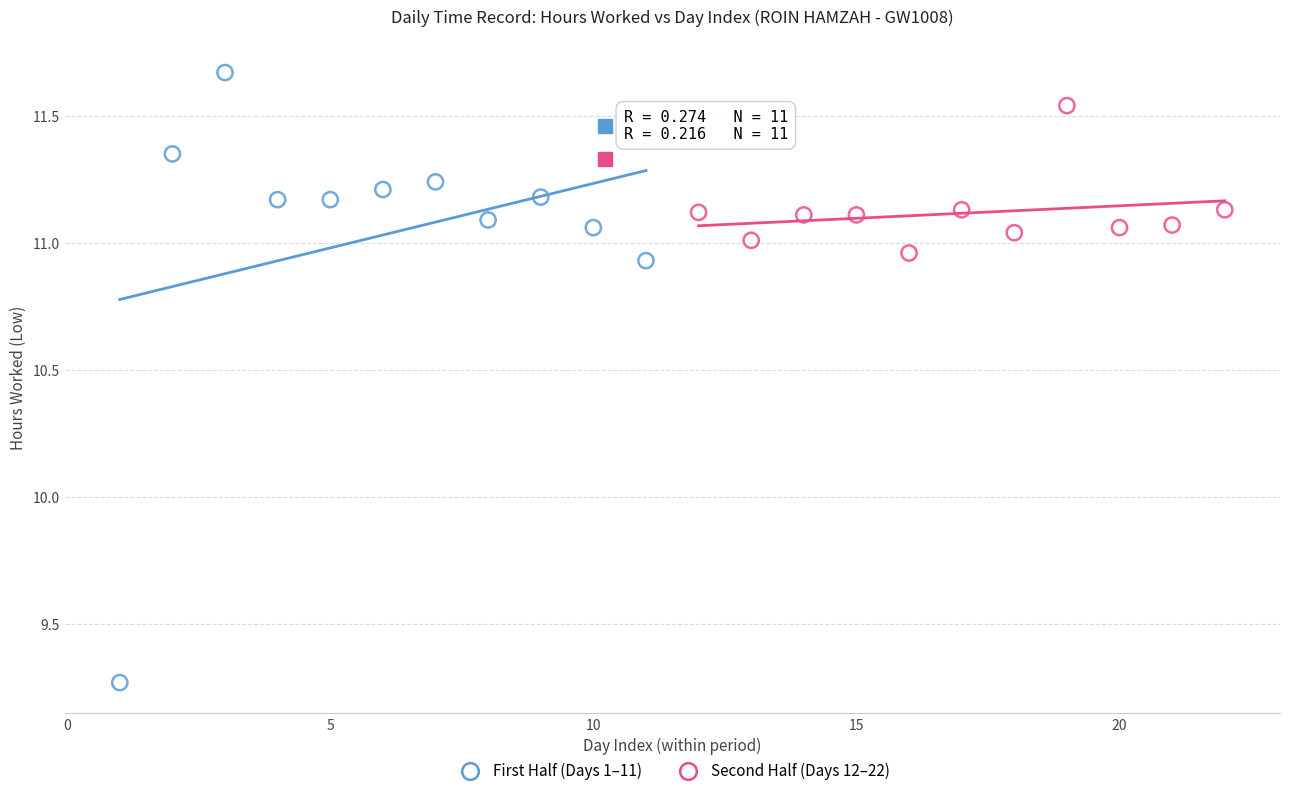

Which series reaches the maximum Y coordinate?

First Half (Days 1–11)